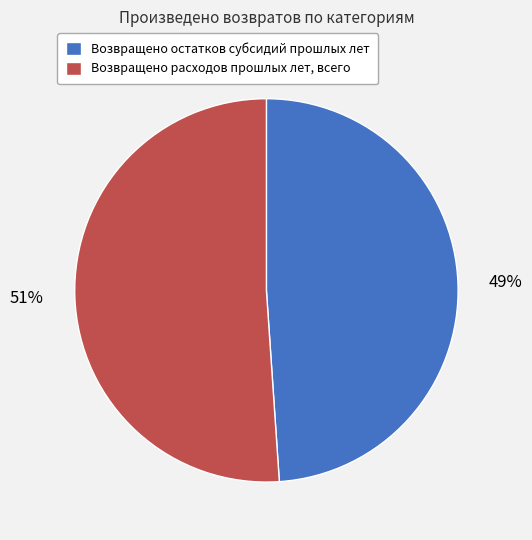

To the nearest percent, what is the average slice percentage?

50%